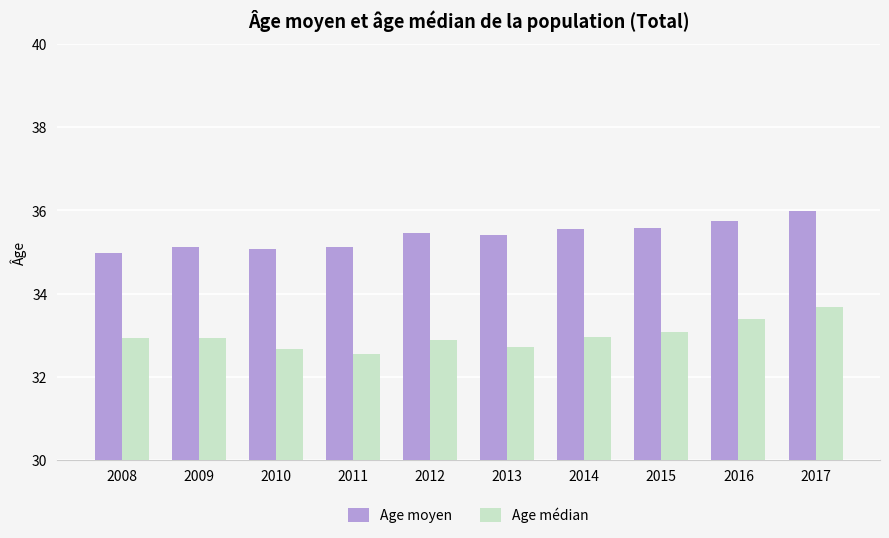

Rank the series at 2015 from highest to lowest value.

Age moyen, Age médian